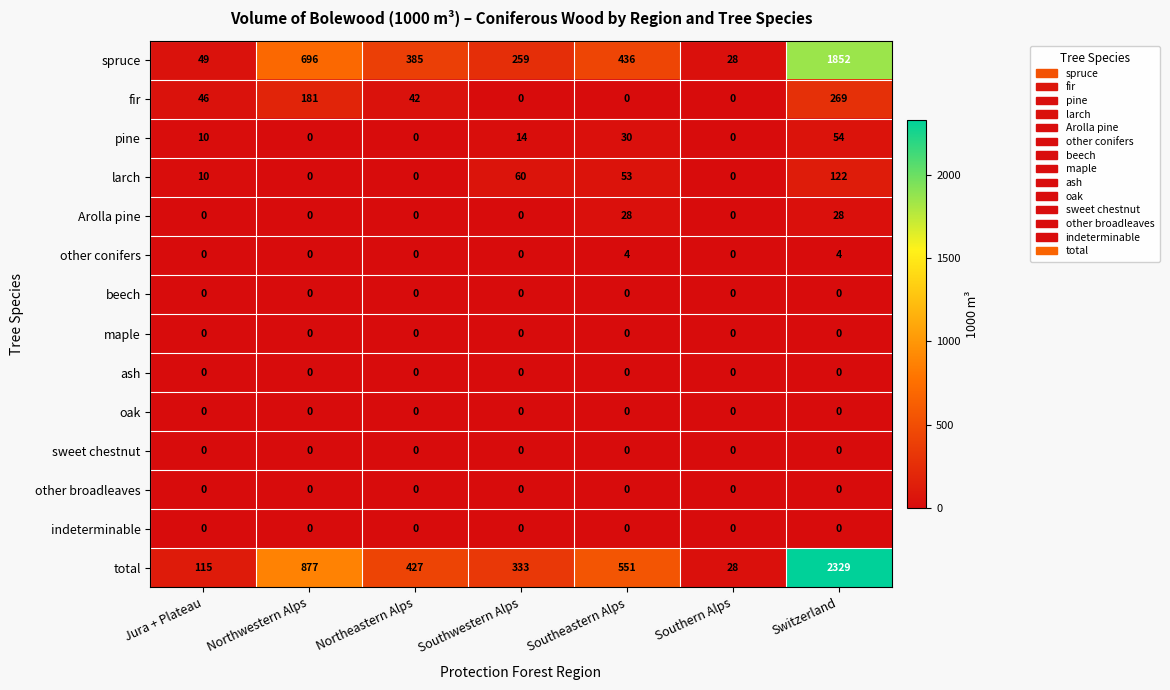

How many other conifers values are between 0 and 4?

7